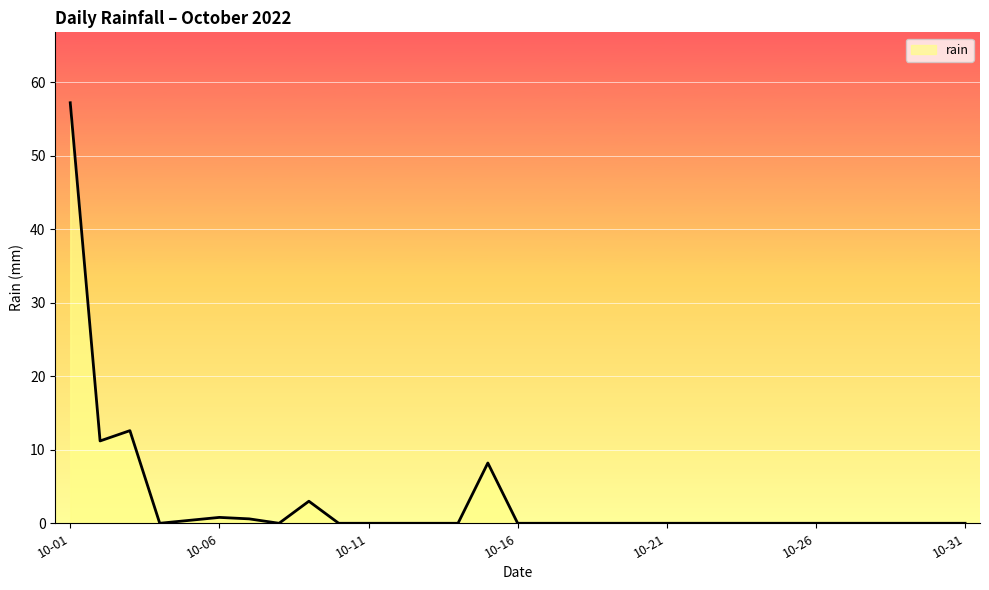

What is the greatest value displayed?

57.2